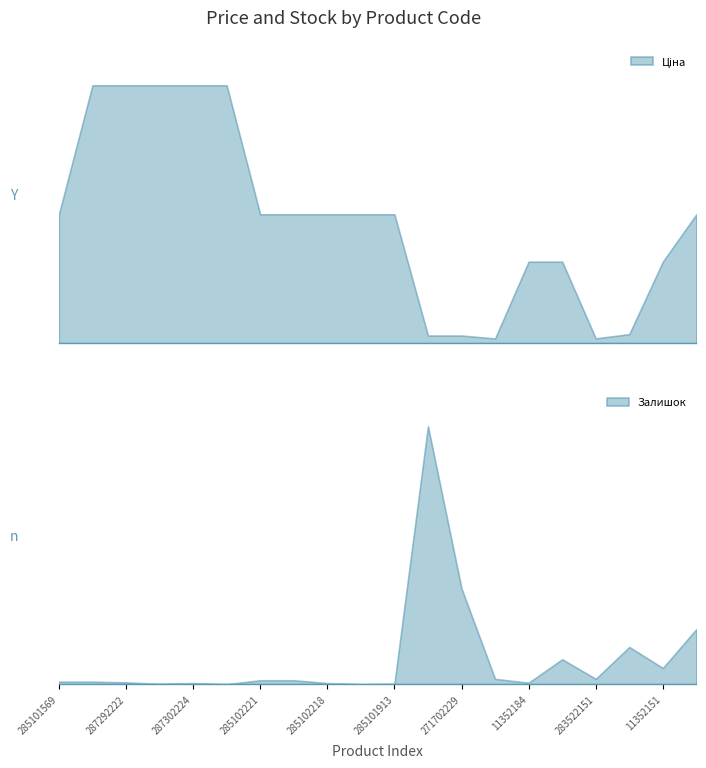

What is the difference between the second highest and second lowest values in the Залишок series?

273.0